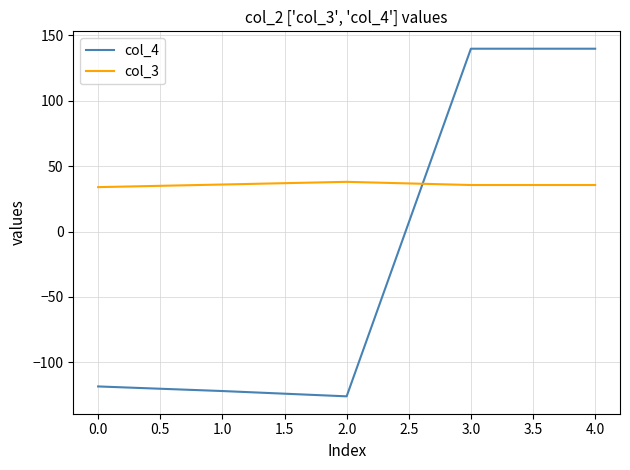

Between which two adjacent categories do col_4 and col_3 first intersect?

2.0 and 3.0